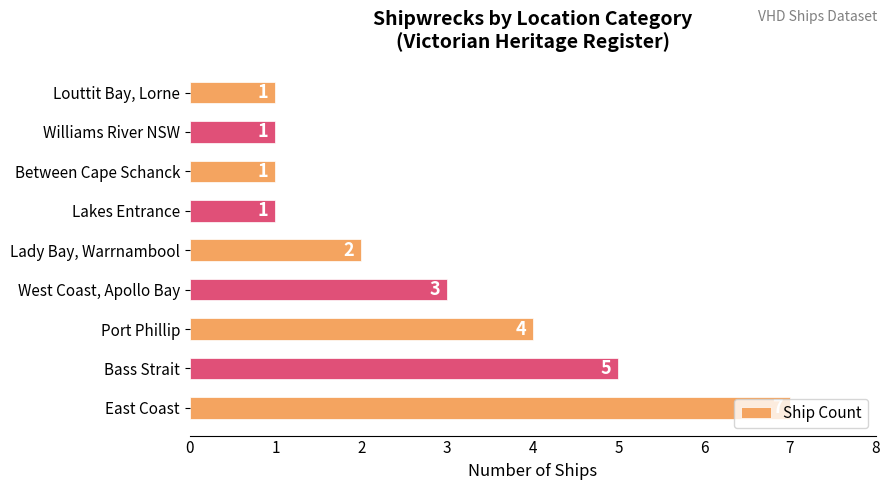

How many categories are shown in the chart?

9